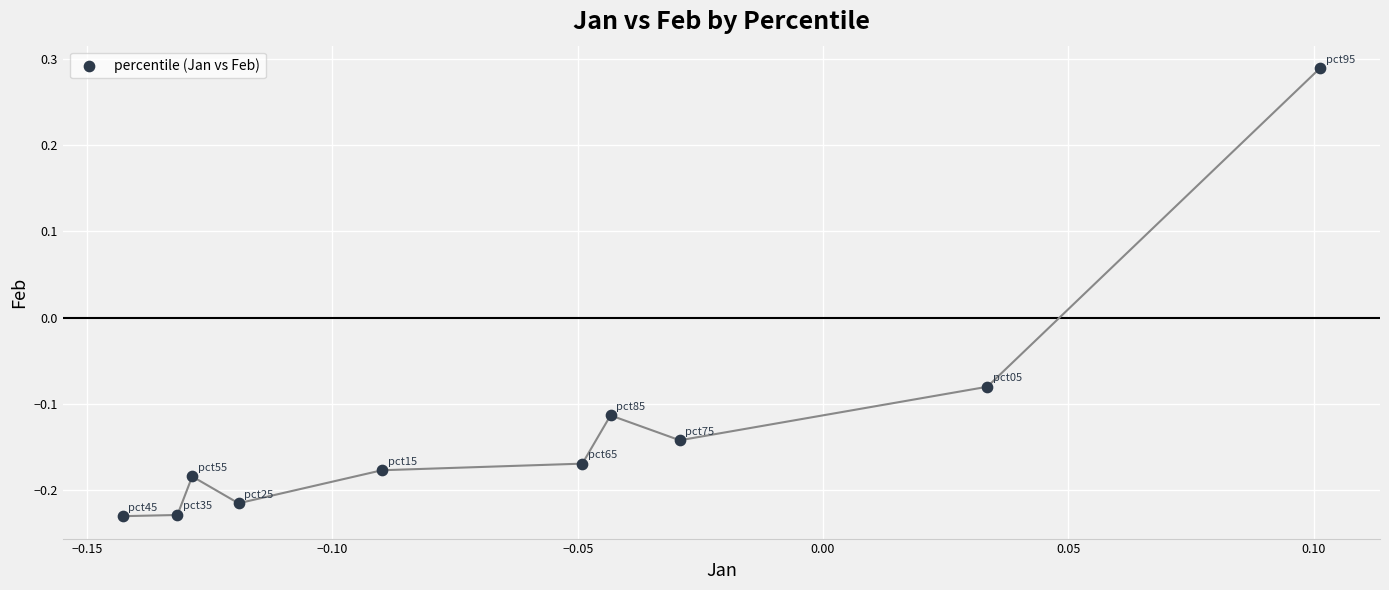

What is the range of Y values (max minus min)?

0.5